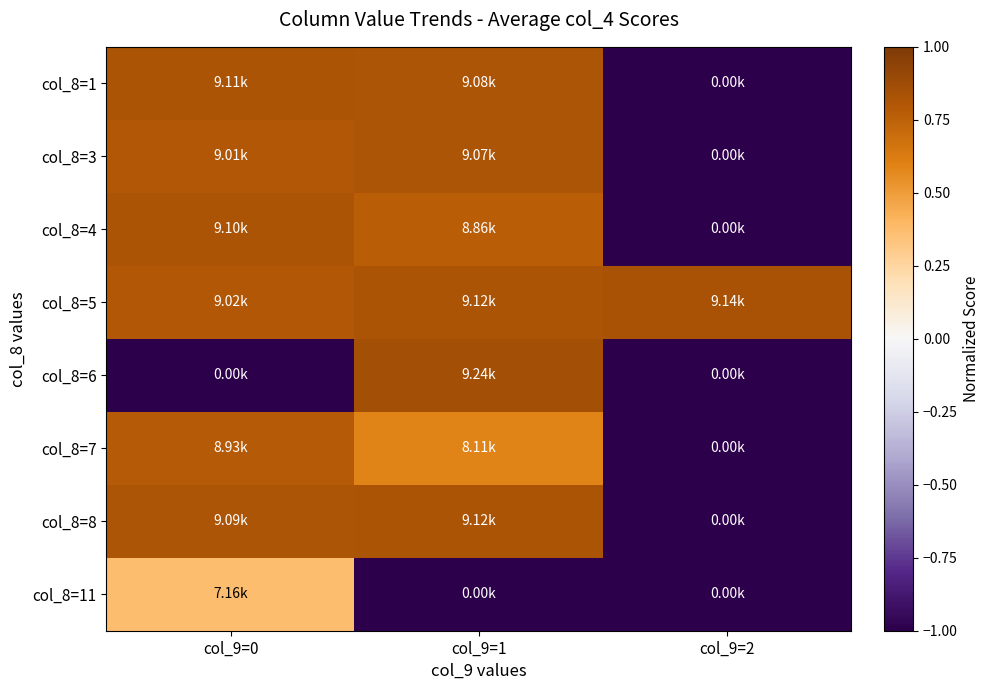

What is the difference between the highest and lowest values at col_9=2?

1.8